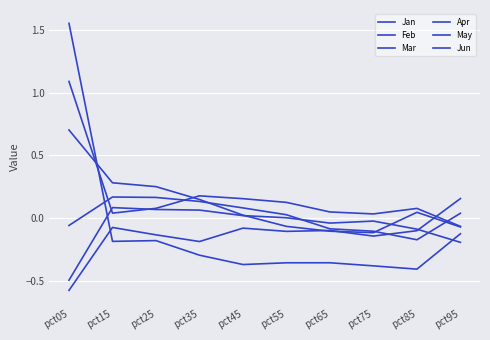

What is the sum of the May values at pct75 and pct95?

-0.2